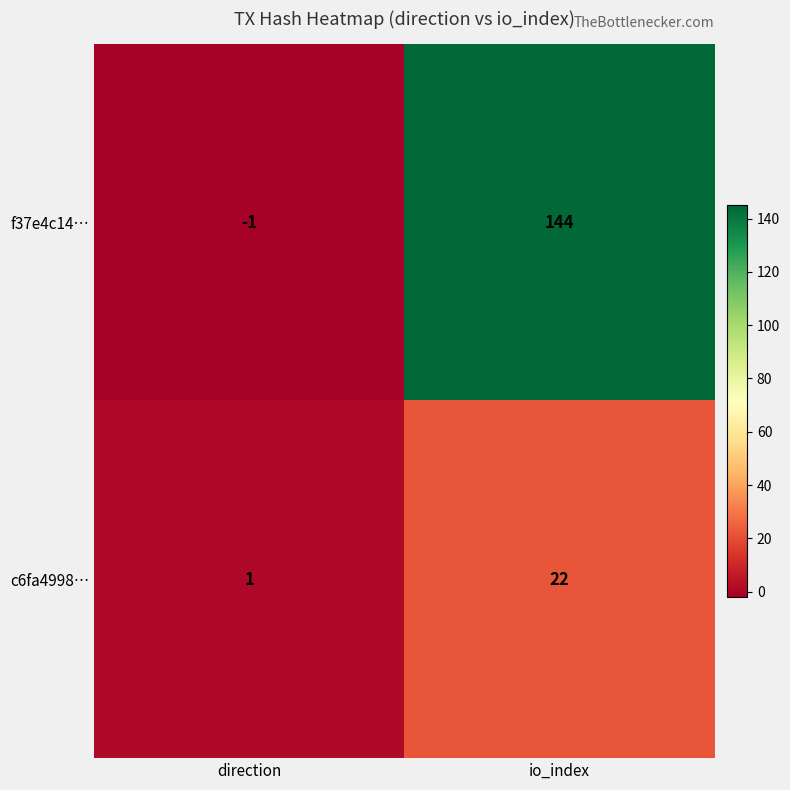

Reading left to right, list all the values displayed in this chart.

f37e4c14…: -1	144
c6fa4998…: 1	22